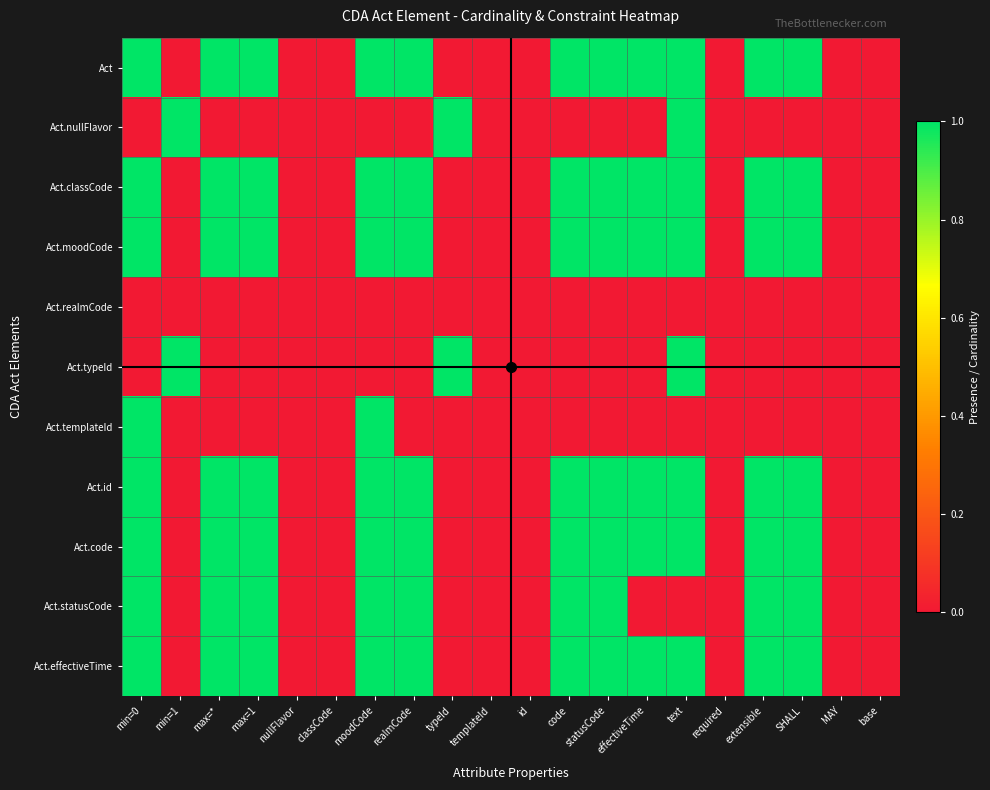

At required, list the series in order from largest to smallest.

Act, Act.nullFlavor, Act.classCode, Act.moodCode, Act.realmCode, Act.typeId, Act.templateId, Act.id, Act.code, Act.statusCode, Act.effectiveTime